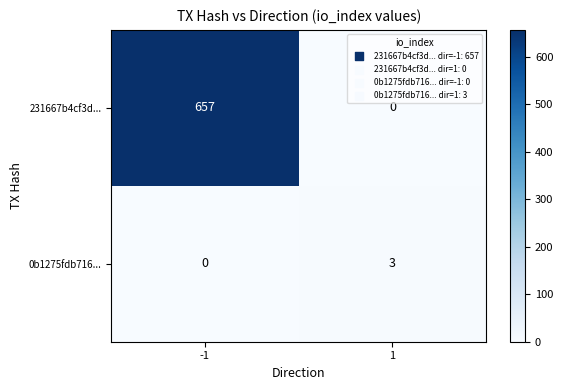

Is it true that 0b1275fdb716... equals 3 at 1?

True